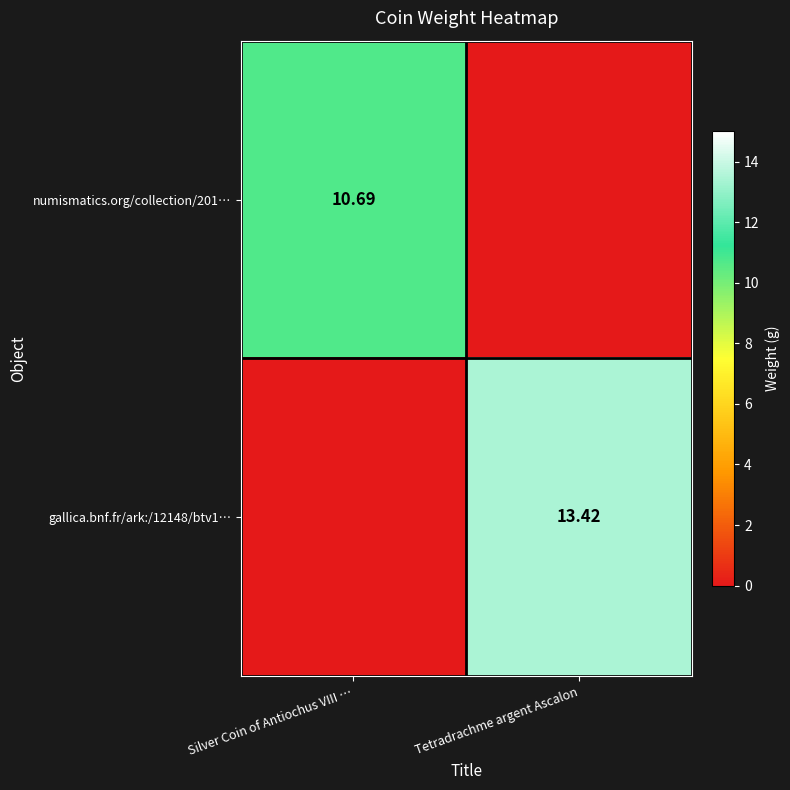

Between Tetradrachme argent Ascalon and Silver Coin of Antiochus VIII …, which is larger?

Silver Coin of Antiochus VIII …